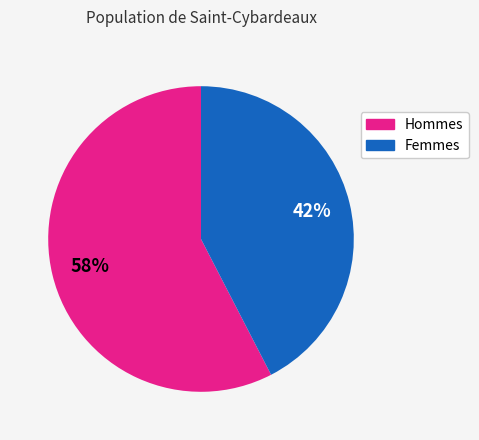

What percentage is the Hommes slice, to the nearest percent?

58%